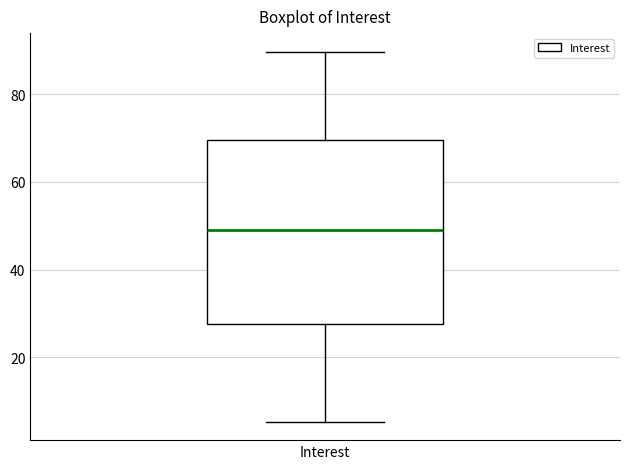

Read this box plot against the y-axis: the position of the median line, the range covered by the box, and the ends of both whiskers. The values are not printed on the chart, so give them approximately, as read against the axis.

median 48, box 28 to 70, whiskers 6 to 90